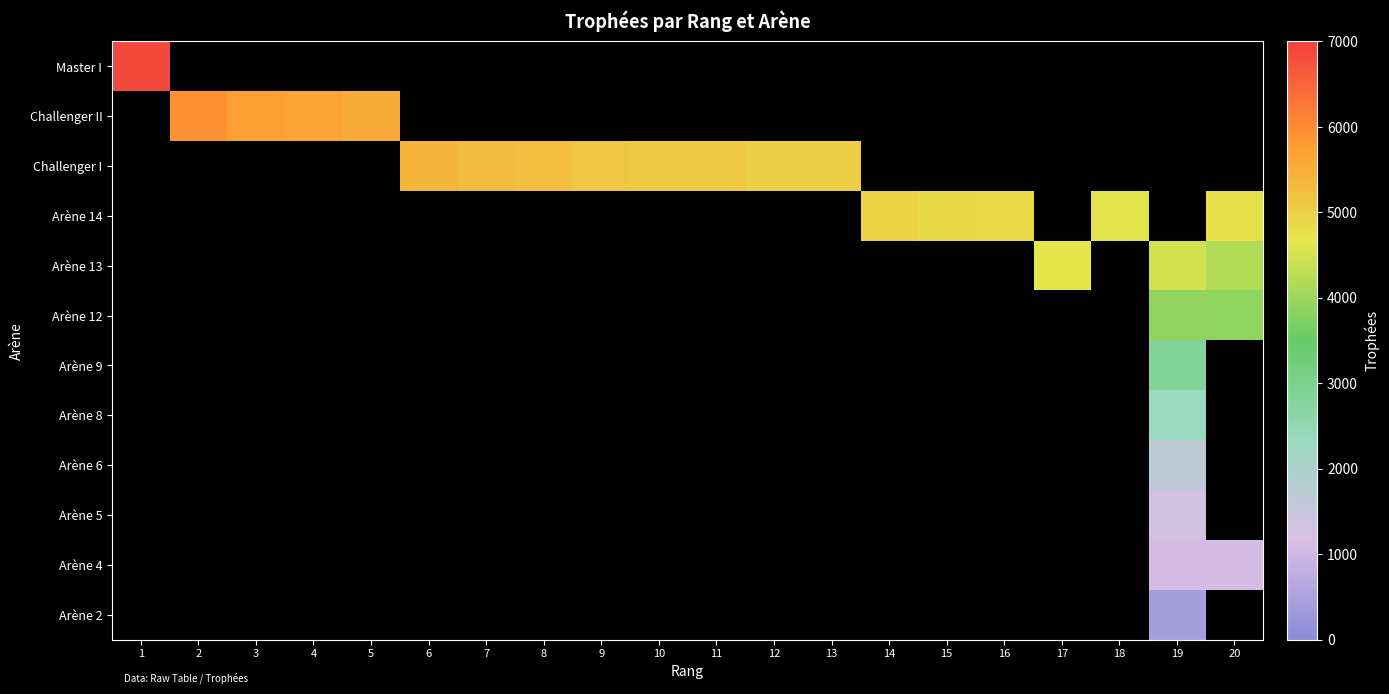

At which category is the sum across all series the highest?

19